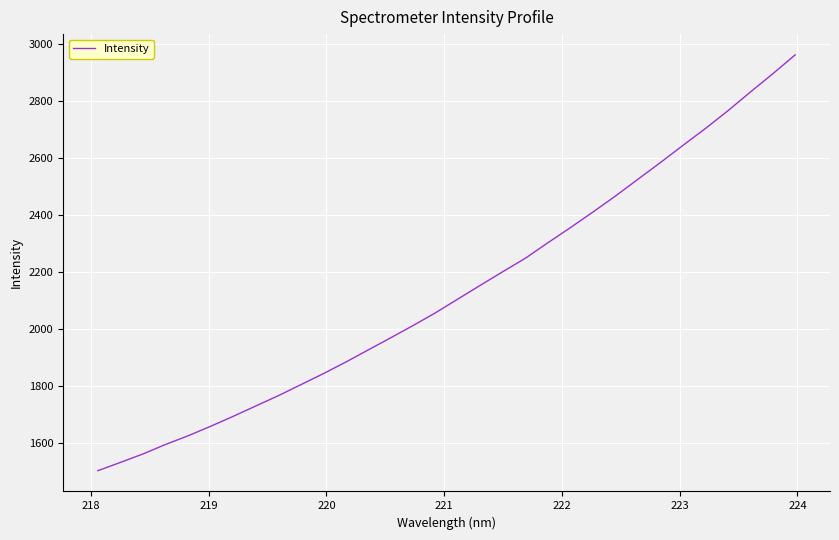

What is the greatest value displayed?

2960.8